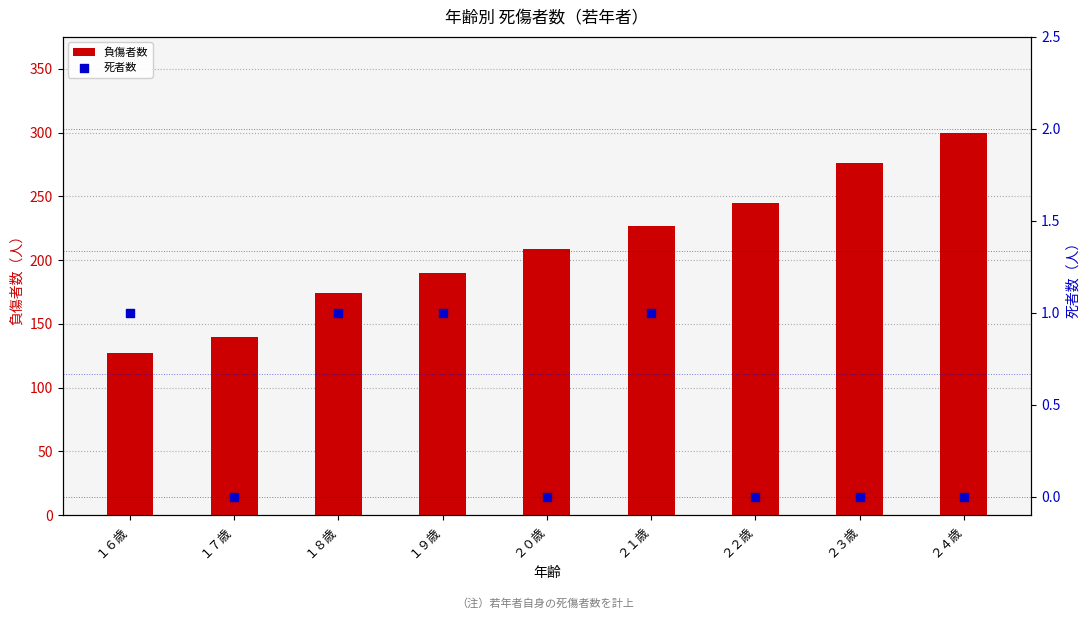

Which series reaches the maximum Y coordinate?

負傷者数